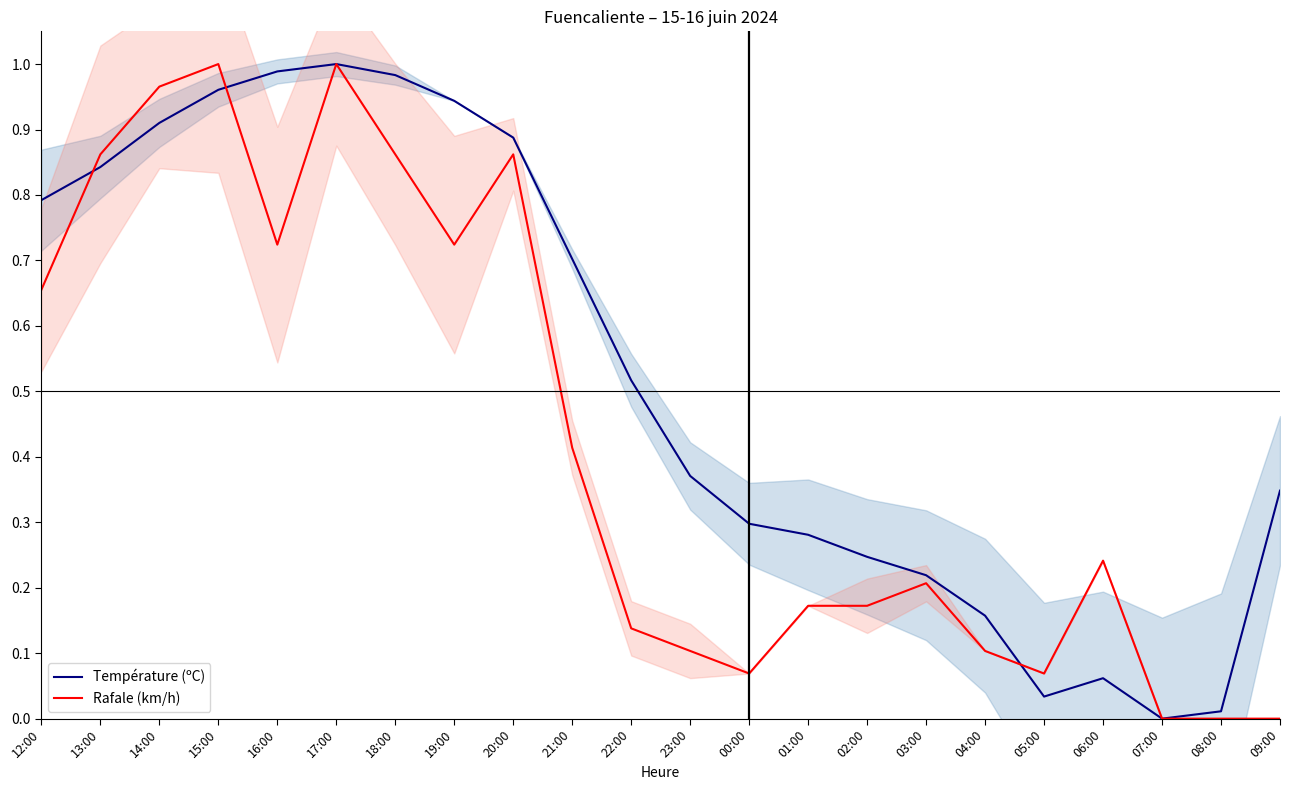

How many intersections are there between Rafale (km/h) and Température (ºC)?

5